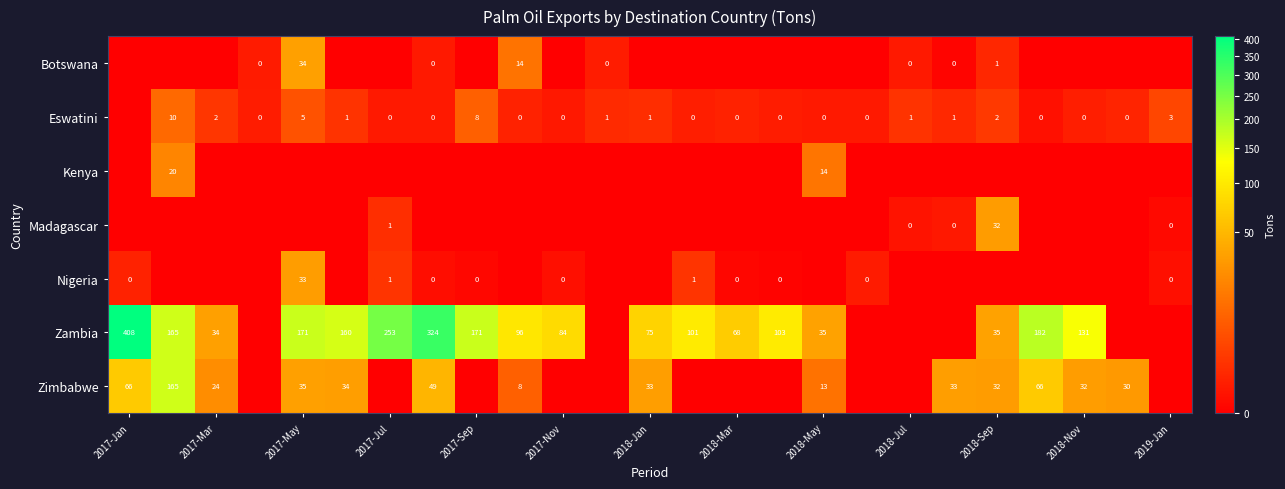

The value of Zambia at 2018-Nov is 131. True or false?

True